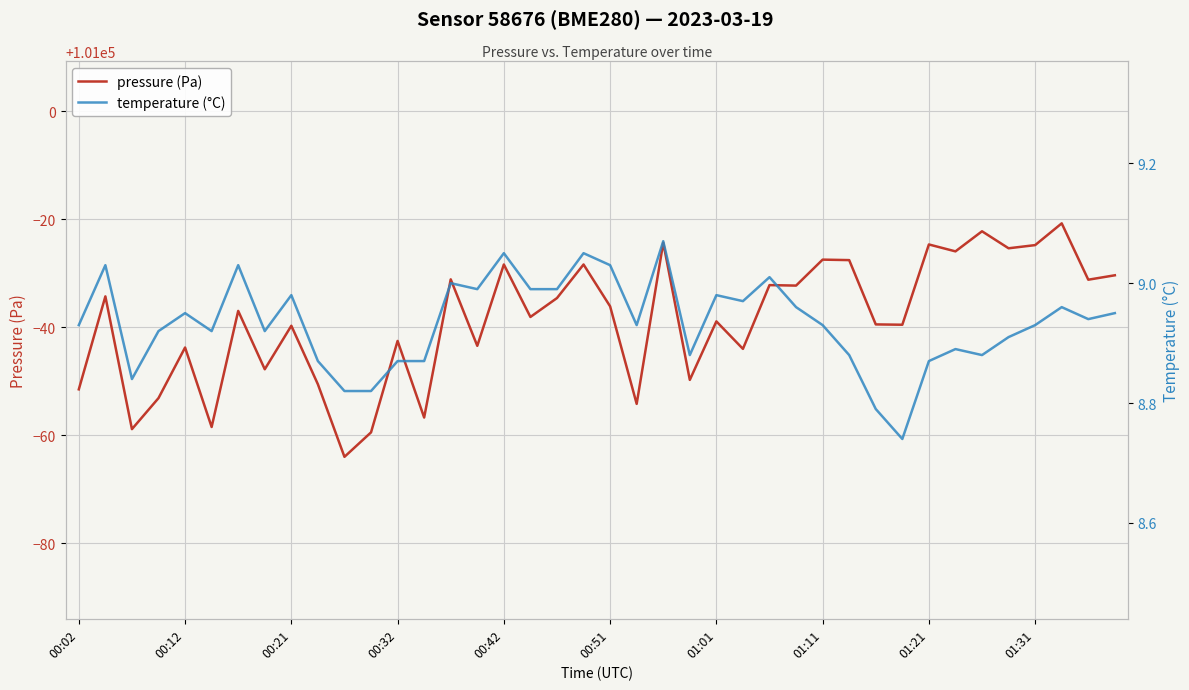

What is the lowest value of the pressure (Pa) series?

100936.0